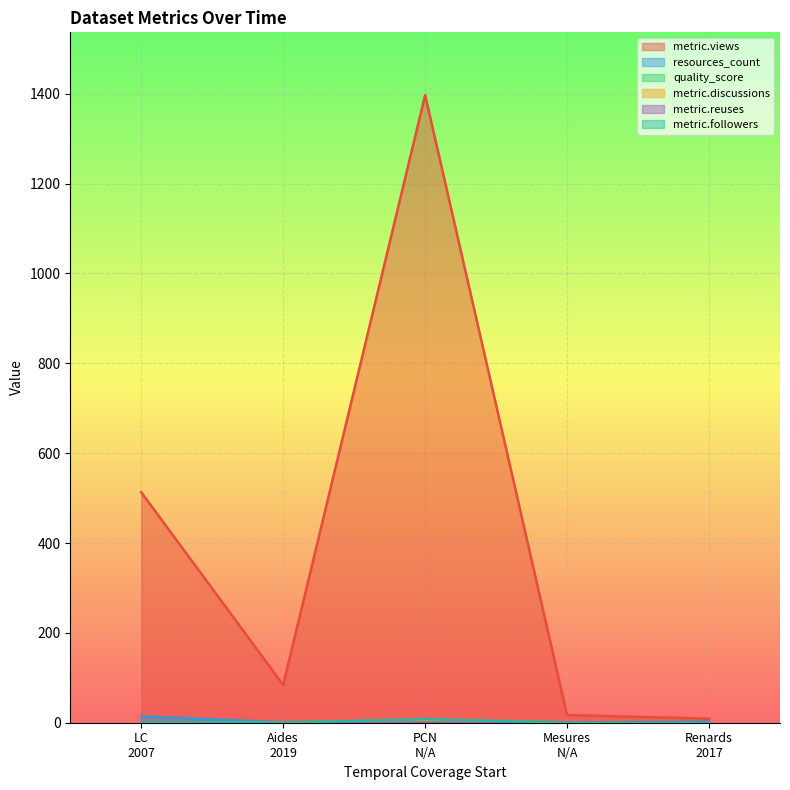

Which series has the widest spread of values?

metric.views